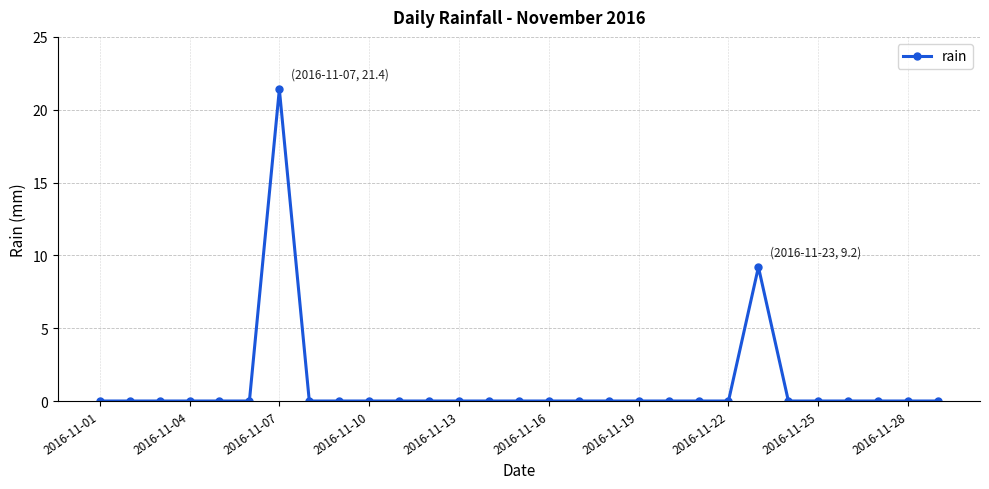

True or false: the data has more than 0 interior local peaks.

True